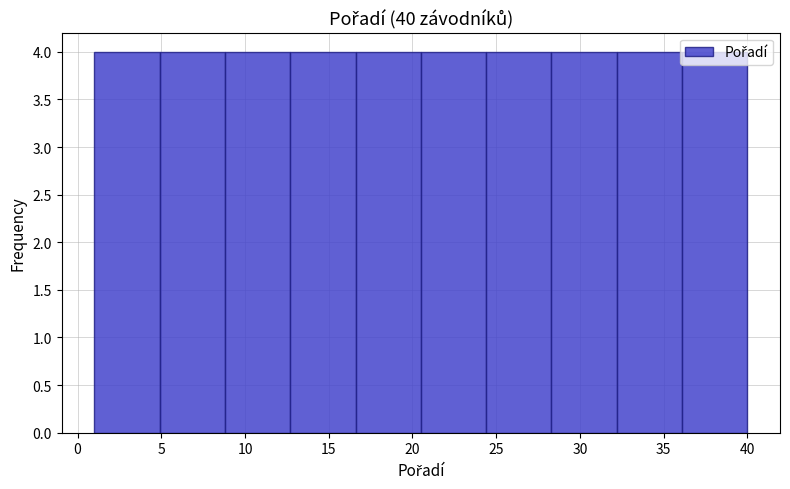

How tall is the bar that spans 24.4 to 28.3 on the x-axis? Neither the bar edges nor the heights are printed on the chart, so give them approximately, as read against the axes.

4